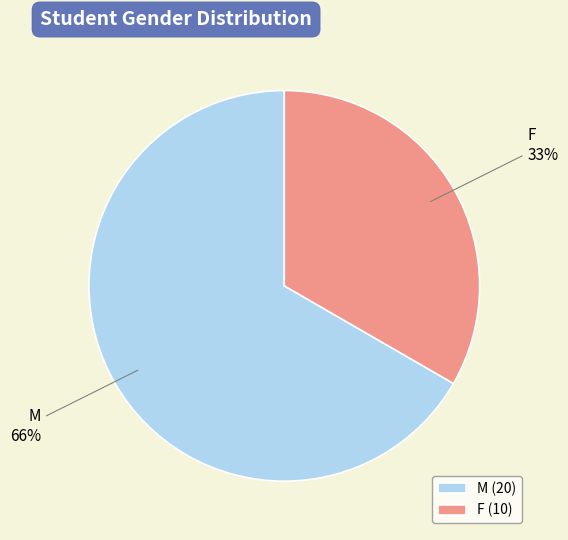

What percentage is the F slice, to the nearest percent?

33%